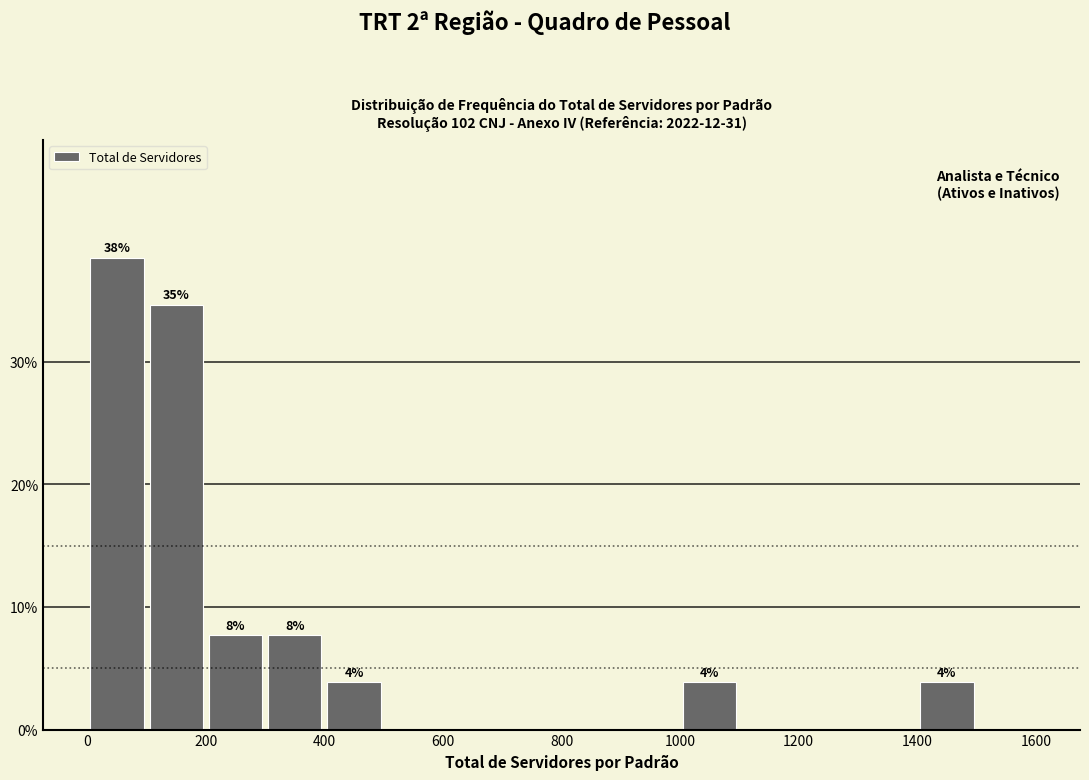

Which range on the x-axis has the tallest bar?

0 to 100